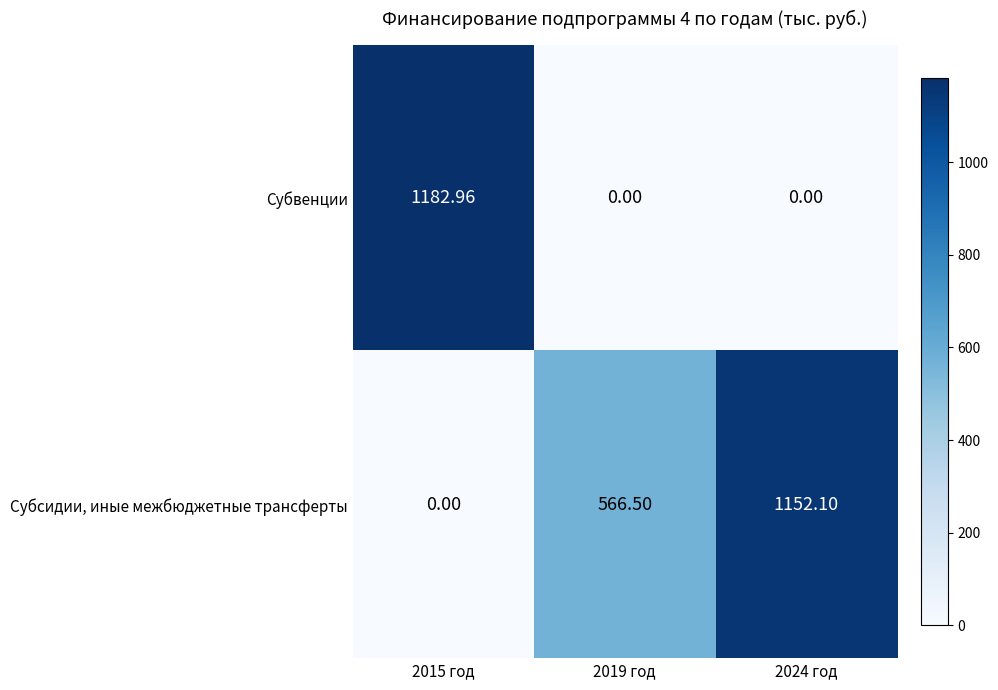

Which series has the widest spread of values?

Субвенции